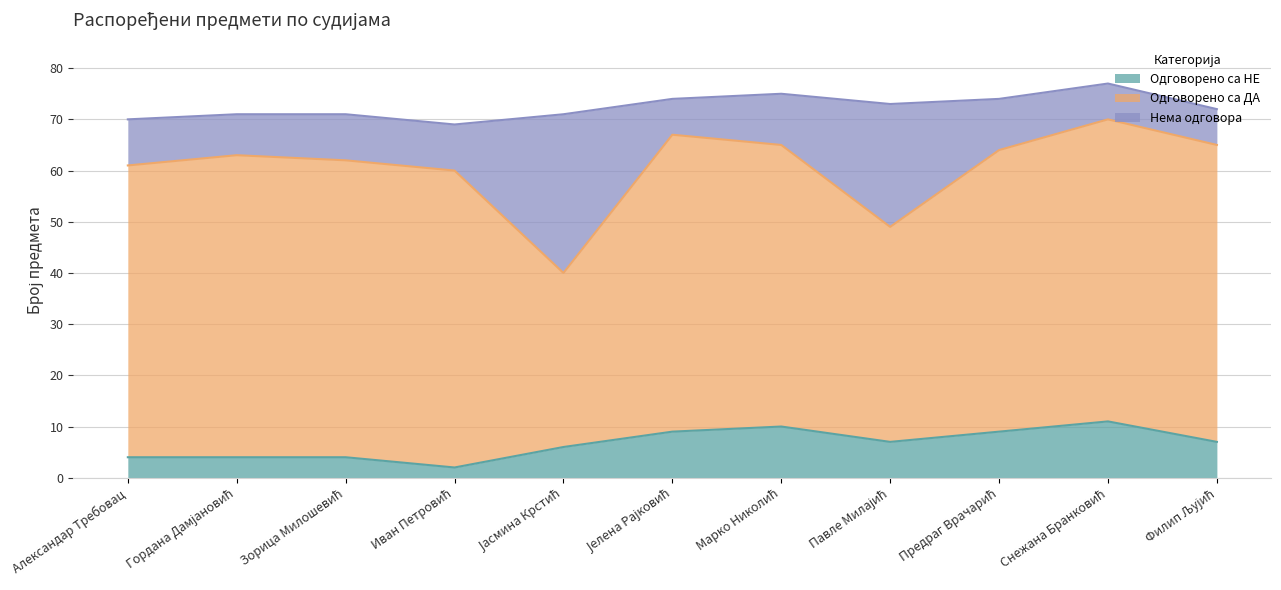

How many lines are shown in the chart?

3